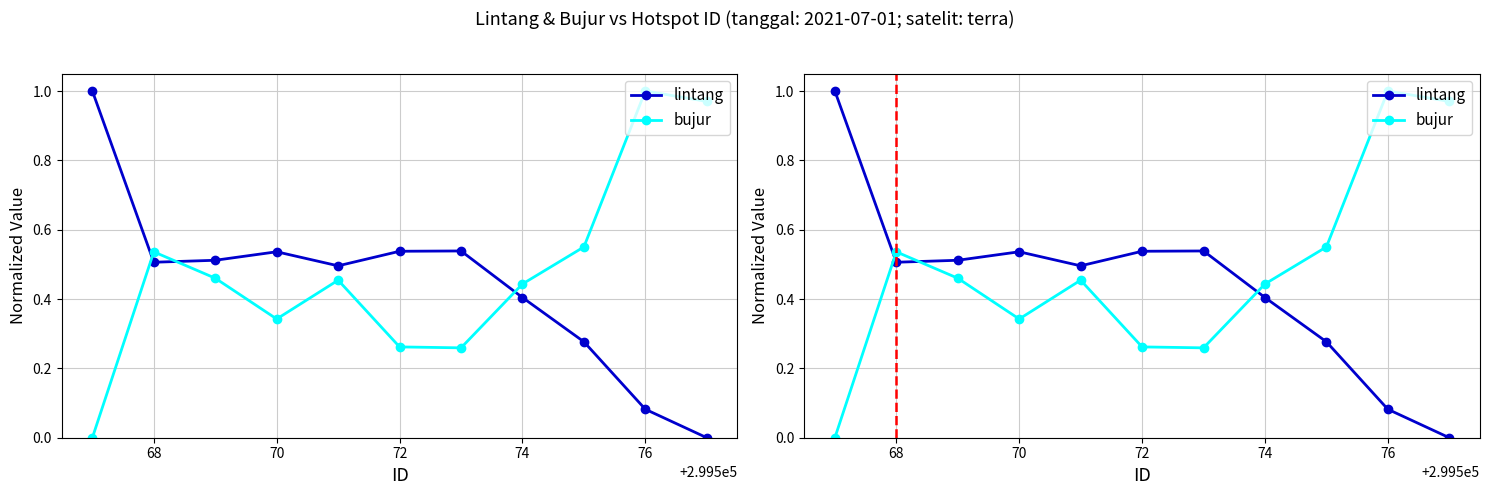

What are all the series names shown in the legend?

lintang, bujur